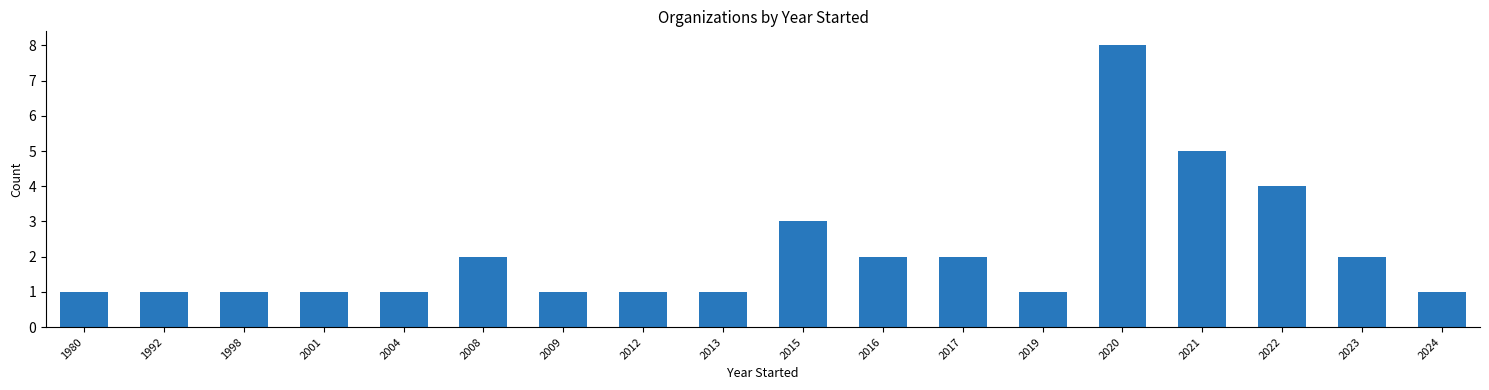

Reading right to left, extract all data points from this chart.

1	2	4	5	8	1	2	2	3	1	1	1	2	1	1	1	1	1